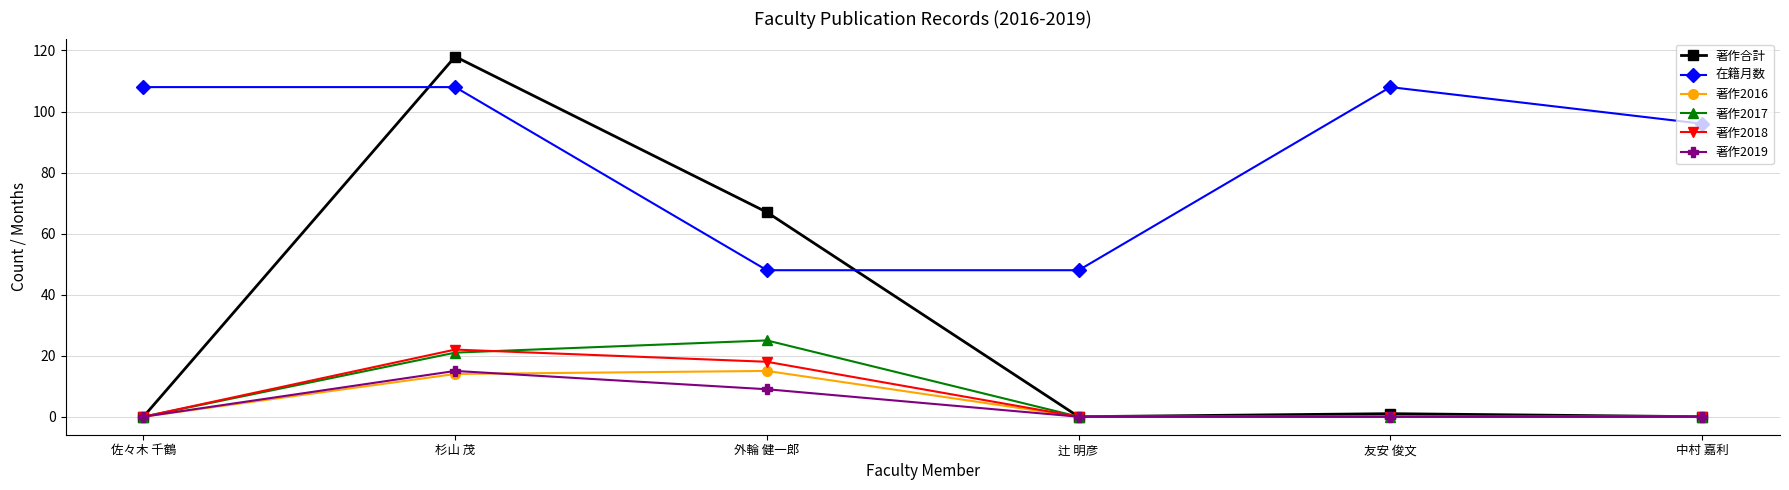

What is the difference between the second highest and second lowest values in the 著作2016 series?

14